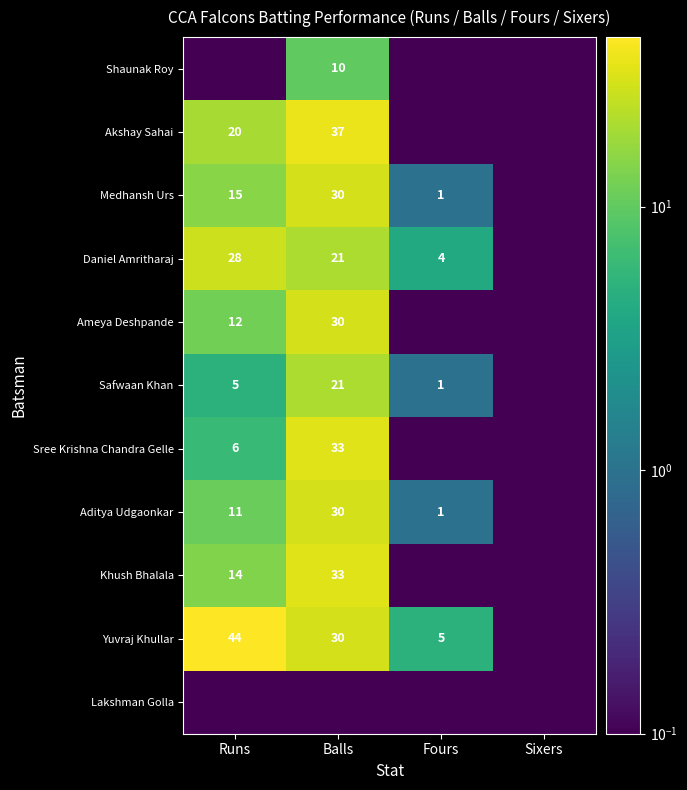

At which category is the sum across all series the highest?

Balls